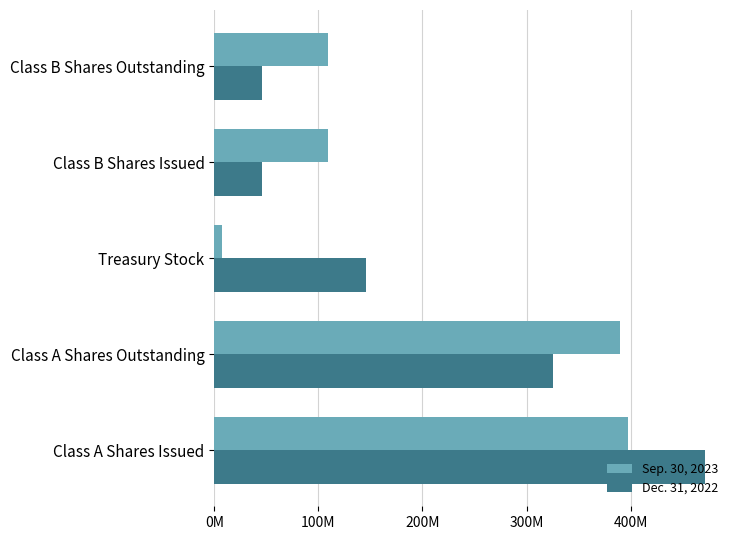

What are all the series names shown in the legend?

Sep. 30, 2023, Dec. 31, 2022